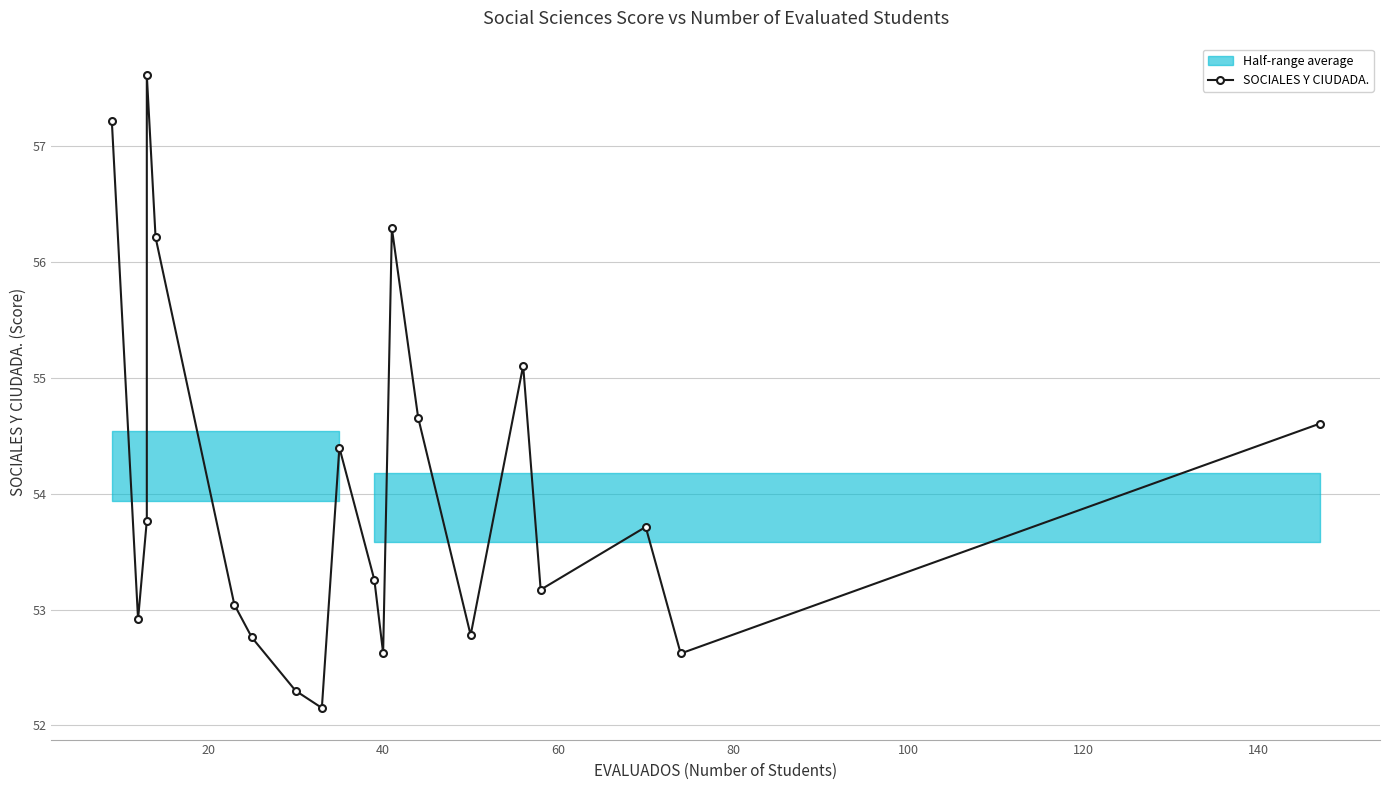

How many interior local valleys (lower than both neighbors) does the data have?

6